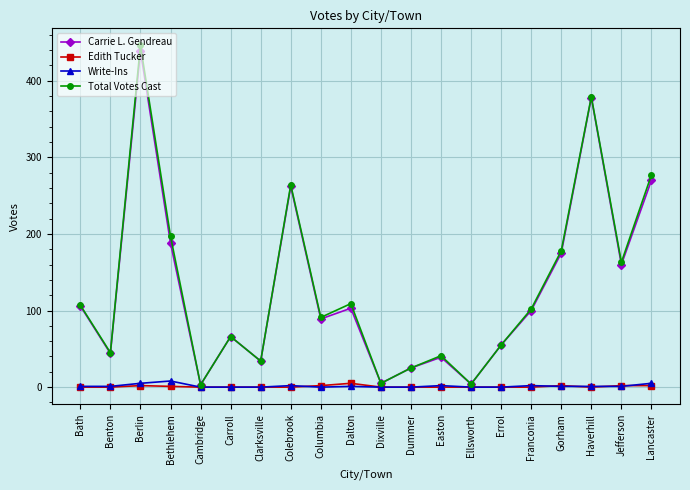

Read the Edith Tucker value at Dalton.

5